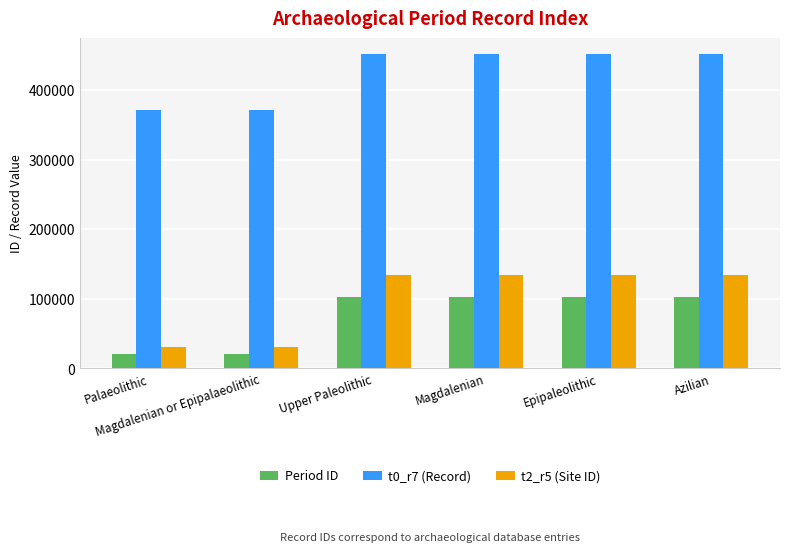

How many distinct data groups are displayed?

3